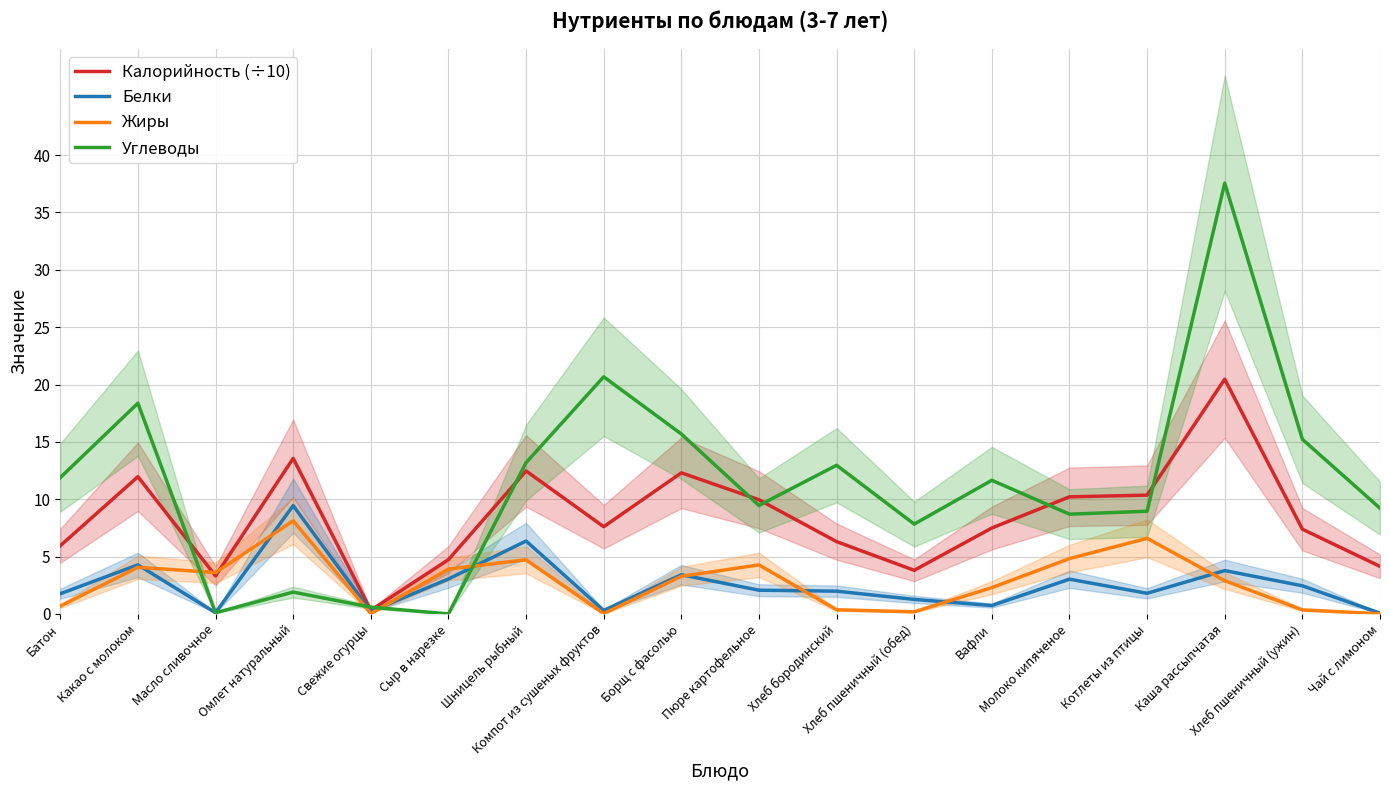

The Белки series shows 0.2 at Свежие огурцы. True or false?

True